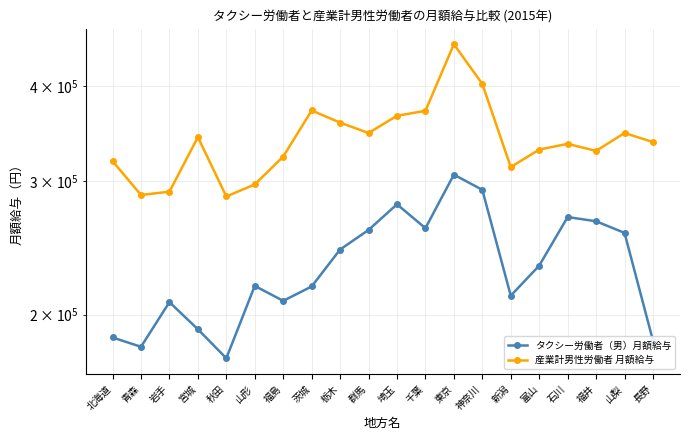

At which category is the sum across all series the highest?

東京